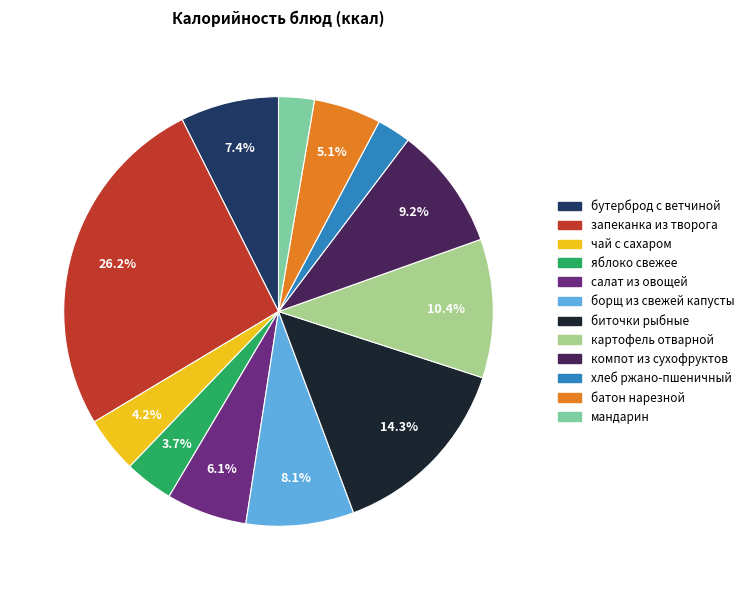

What percentage is NOT represented by борщ из свежей капусты?

91.9%